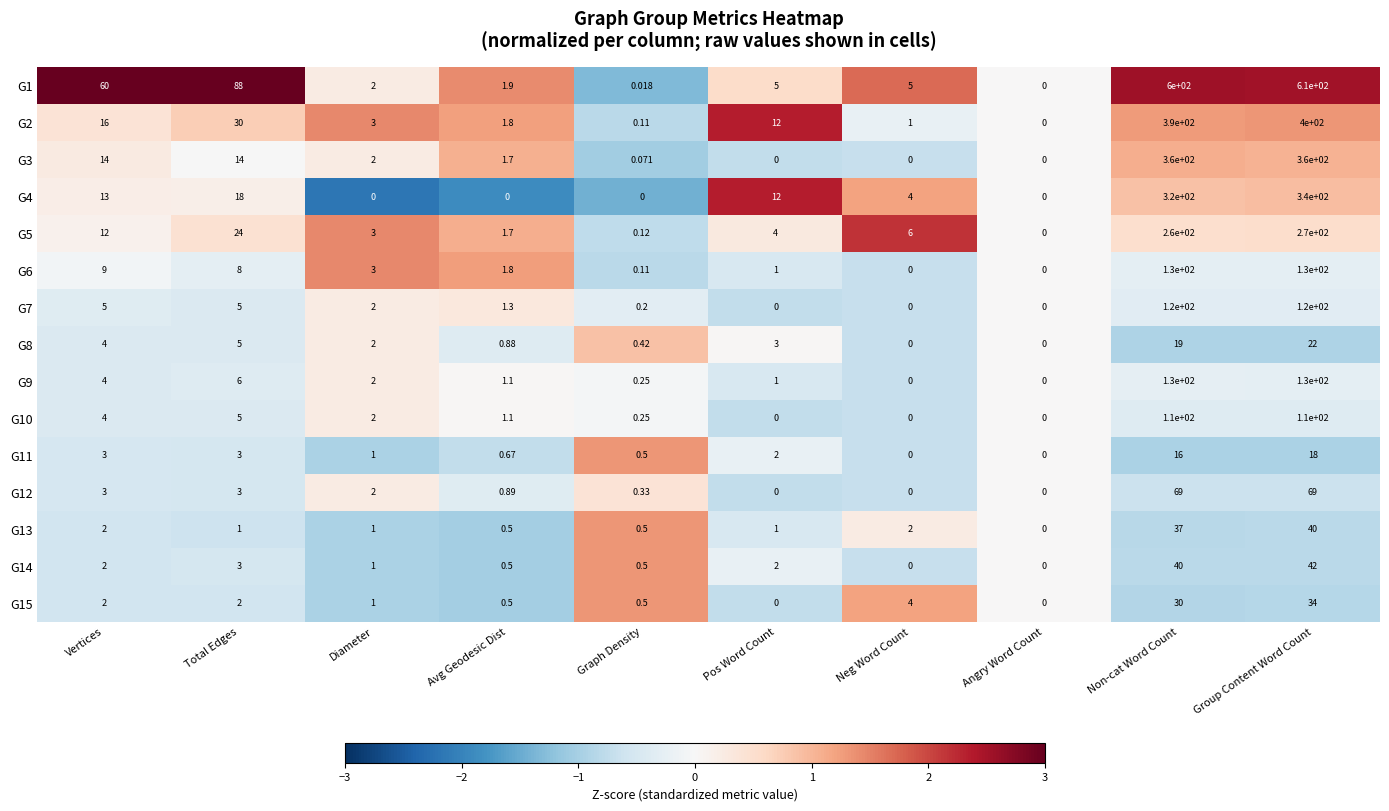

At which label is G5 closest to 135?

Total Edges